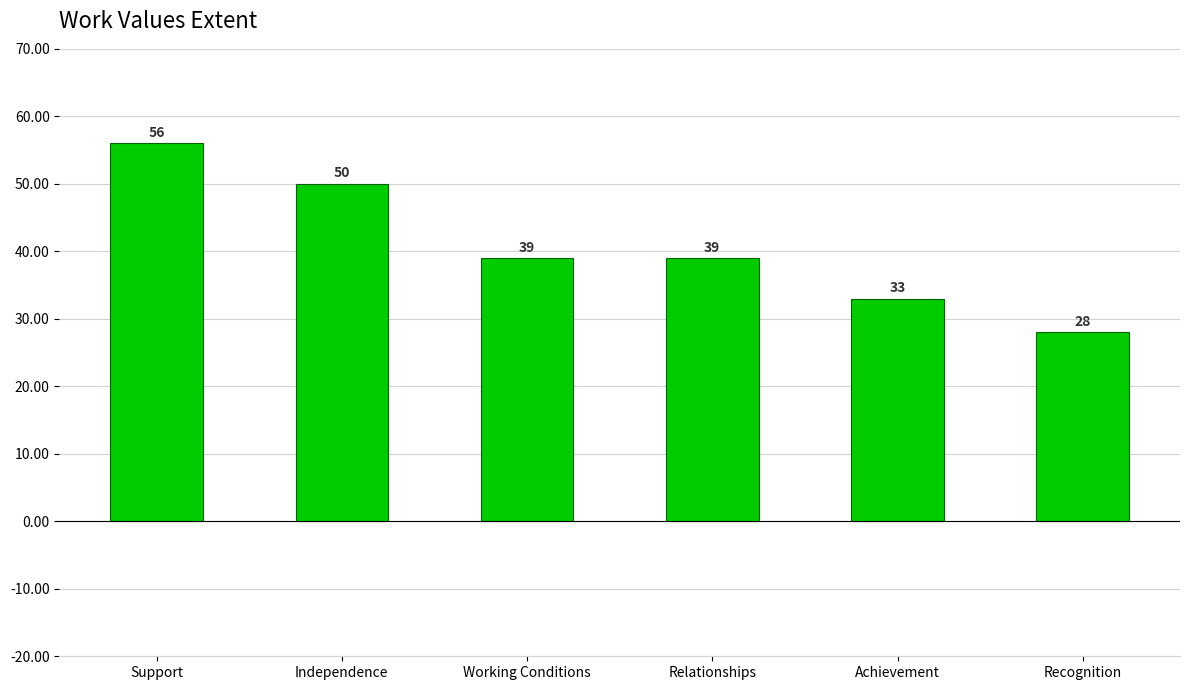

How many bars are there in total?

6